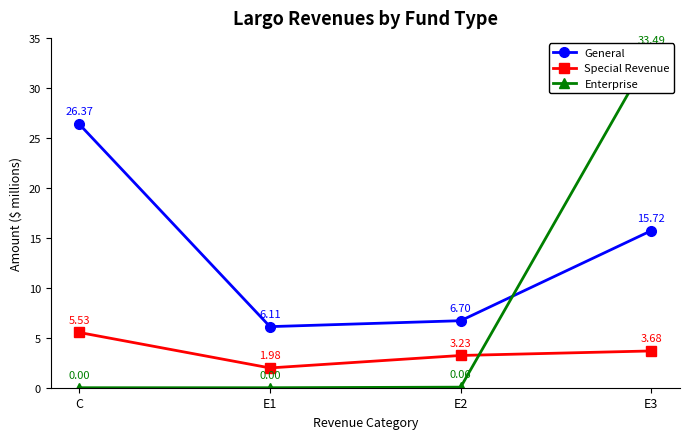

Rank the categories by Special Revenue value from highest to lowest.

C, E3, E2, E1